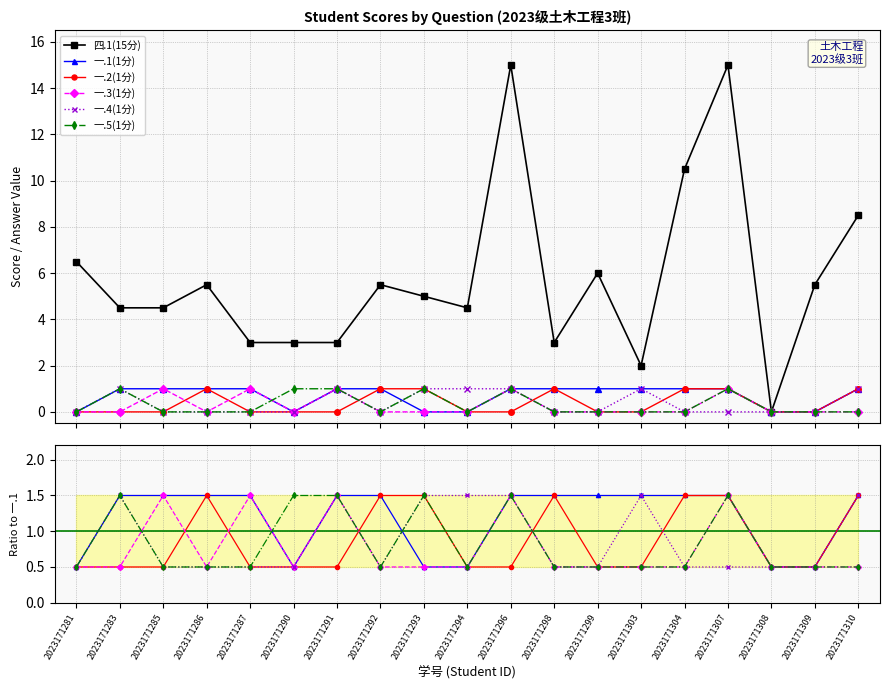

Reading left to right, extract all data points from this chart.

四.1(15分): 6.5	4.5	4.5	5.5	3.0	3.0	3.0	5.5	5.0	4.5	15.0	3.0	6.0	2.0	10.5	15.0	0.0	5.5	8.5
一.1(1分): 0.5	1.5	1.5	1.5	1.5	0.5	1.5	1.5	0.5	0.5	1.5	1.5	1.5	1.5	1.5	1.5	0.5	0.5	1.5
一.2(1分): 0.5	0.5	0.5	1.5	0.5	0.5	0.5	1.5	1.5	0.5	0.5	1.5	0.5	0.5	1.5	1.5	0.5	0.5	1.5
一.3(1分): 0.5	0.5	1.5	0.5	1.5	0.5	1.5	0.5	0.5	0.5	1.5	0.5	0.5	0.5	0.5	1.5	0.5	0.5	0.5
一.4(1分): 0.5	1.5	0.5	0.5	0.5	0.5	1.5	0.5	1.5	1.5	1.5	0.5	0.5	1.5	0.5	0.5	0.5	0.5	1.5
一.5(1分): 0.5	1.5	0.5	0.5	0.5	1.5	1.5	0.5	1.5	0.5	1.5	0.5	0.5	0.5	0.5	1.5	0.5	0.5	0.5